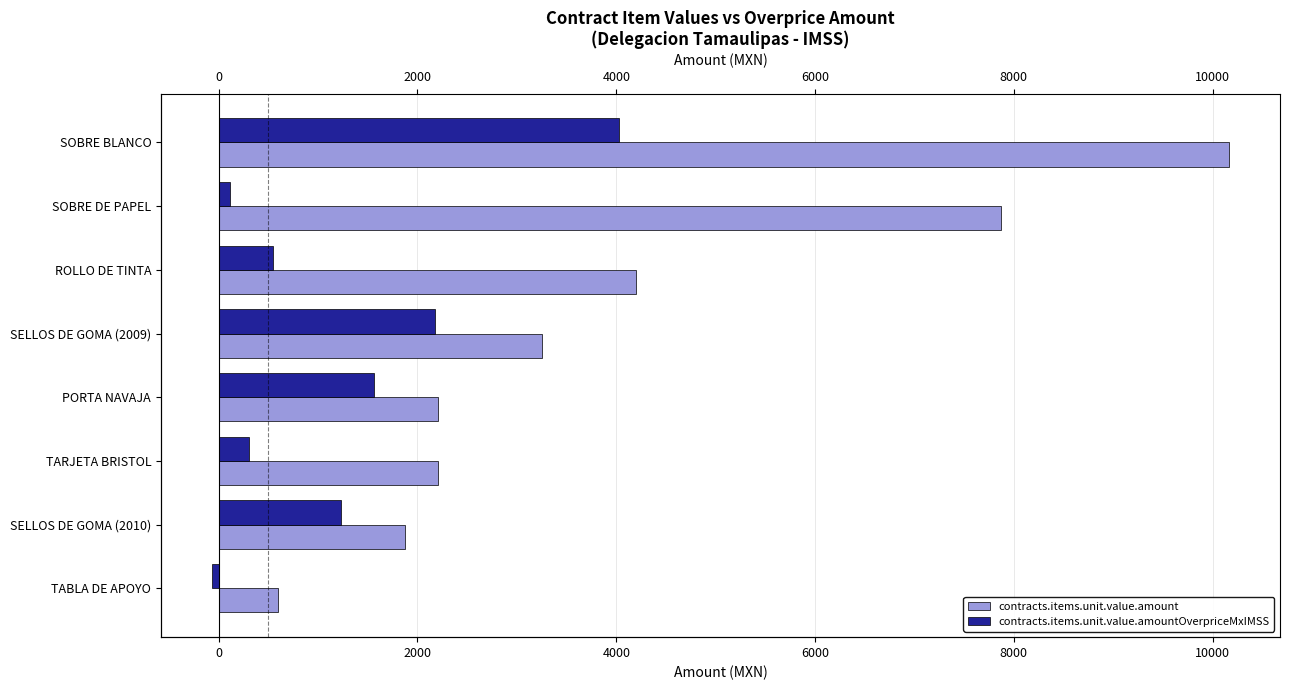

How many negative values does the contracts.items.unit.value.amountOverpriceMxIMSS series have?

1